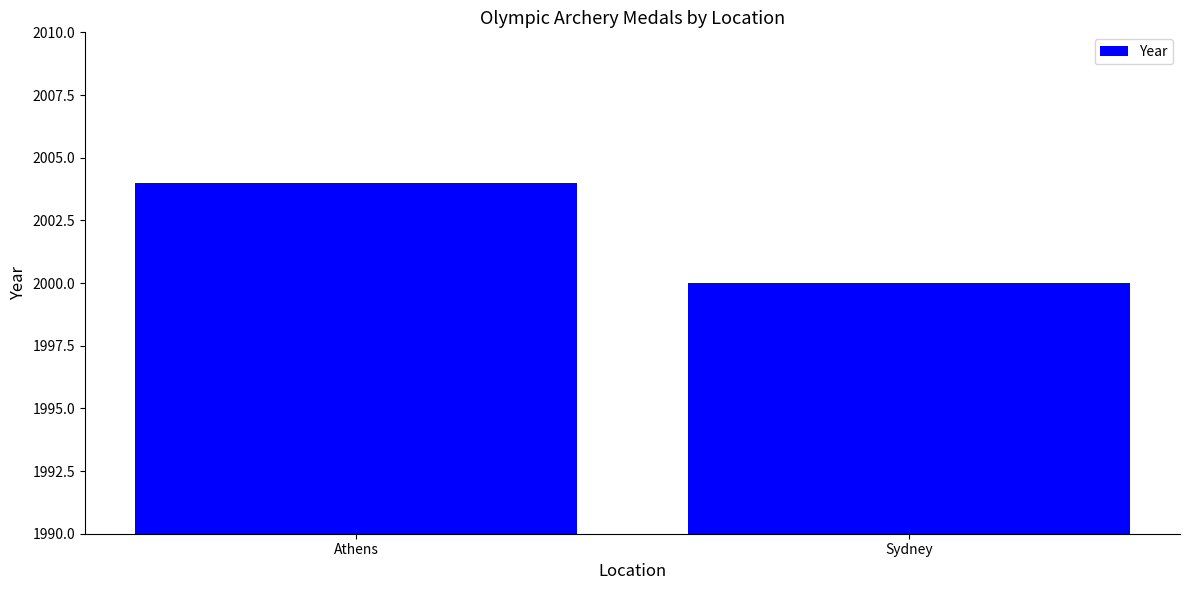

Rank the categories by value from highest to lowest.

Athens, Sydney